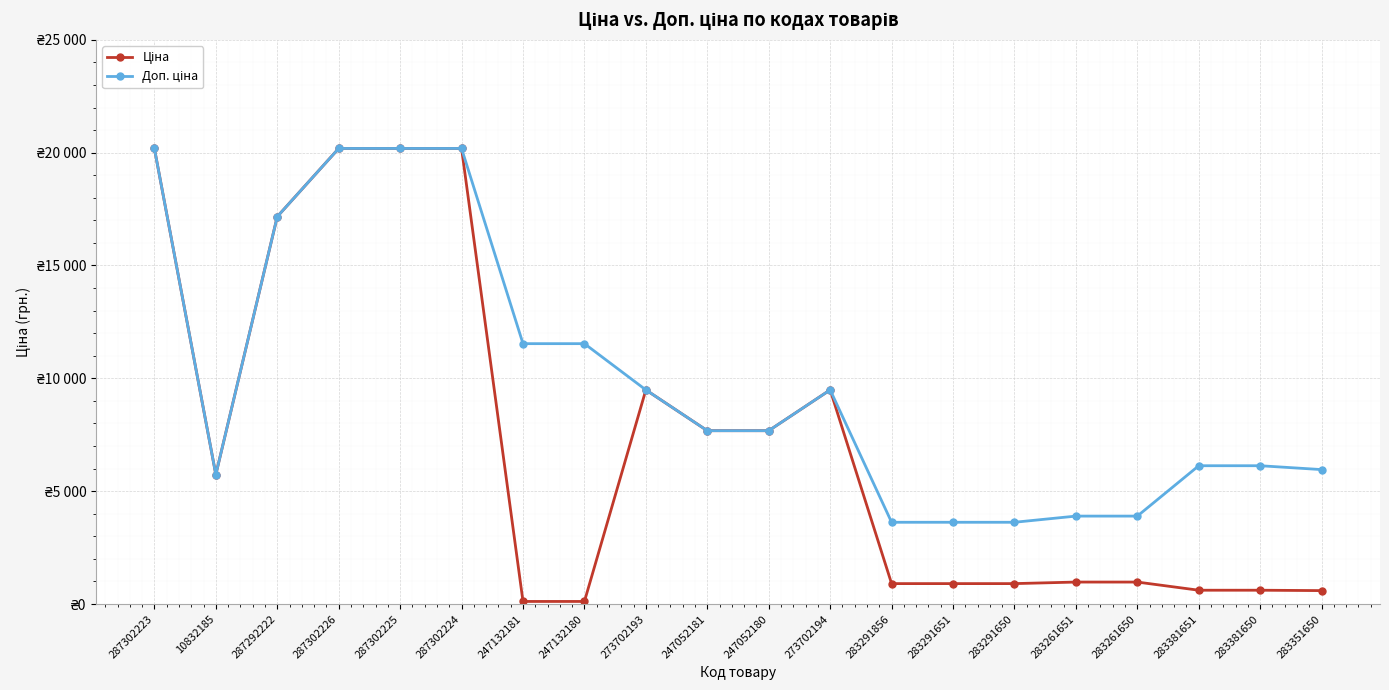

True or false: Доп. ціна and Ціна intersect in this chart.

False